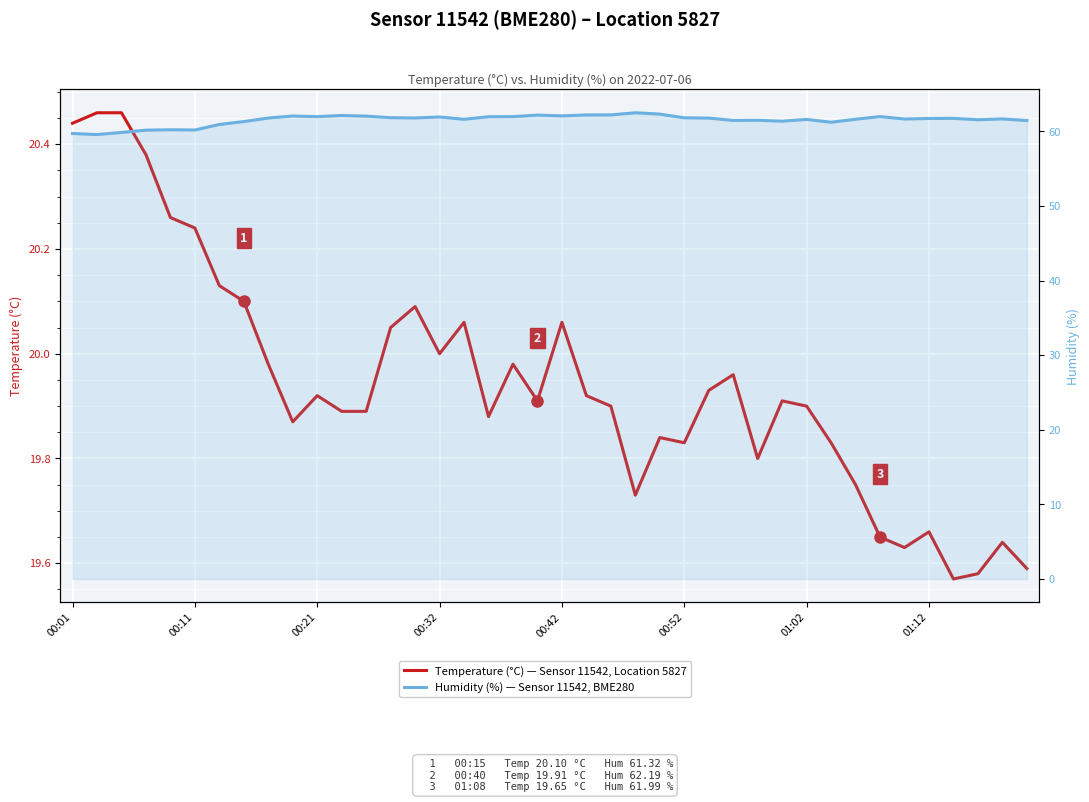

Which series has the widest spread of values?

Humidity (%)